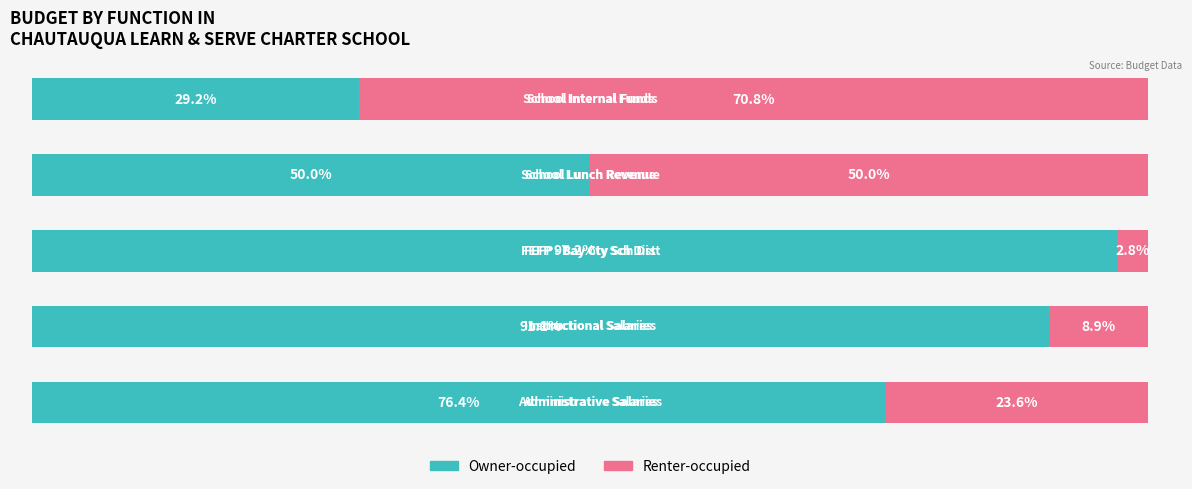

What are all the series names shown in the legend?

Owner-occupied, Renter-occupied